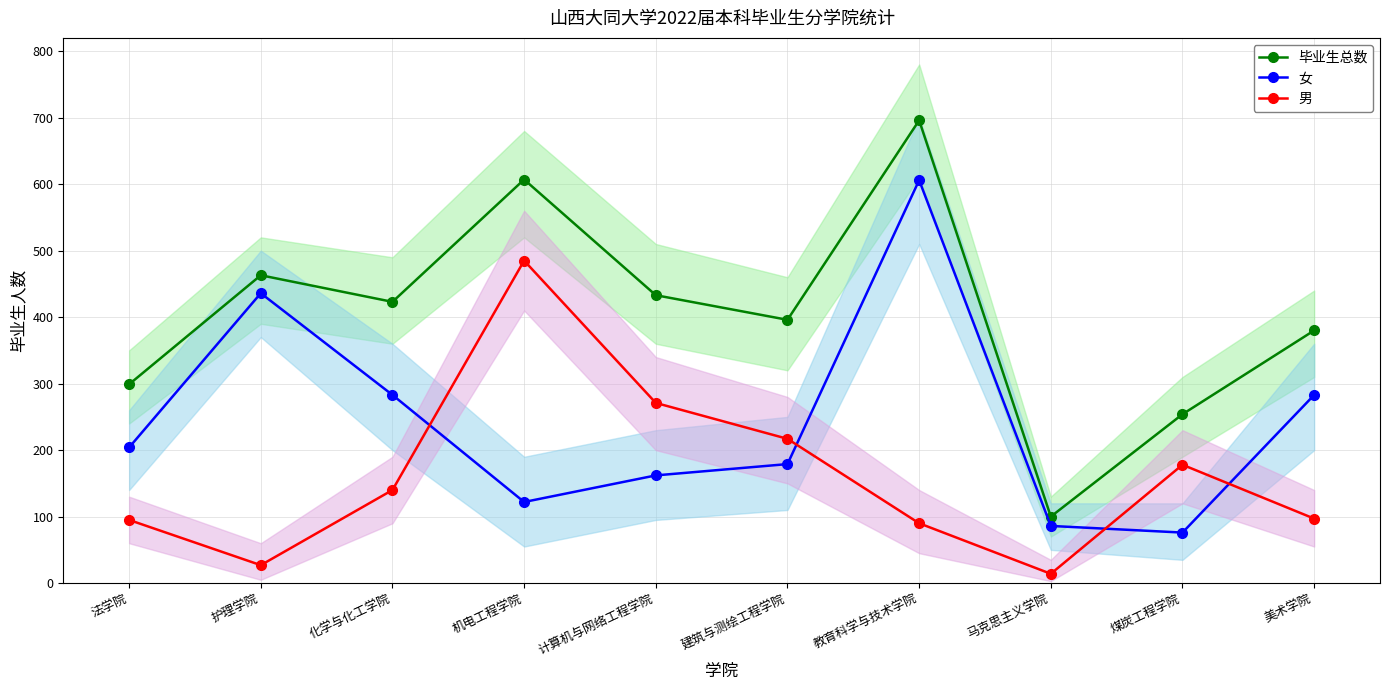

Rank the series by their average value, from highest to lowest.

毕业生总数, 女, 男